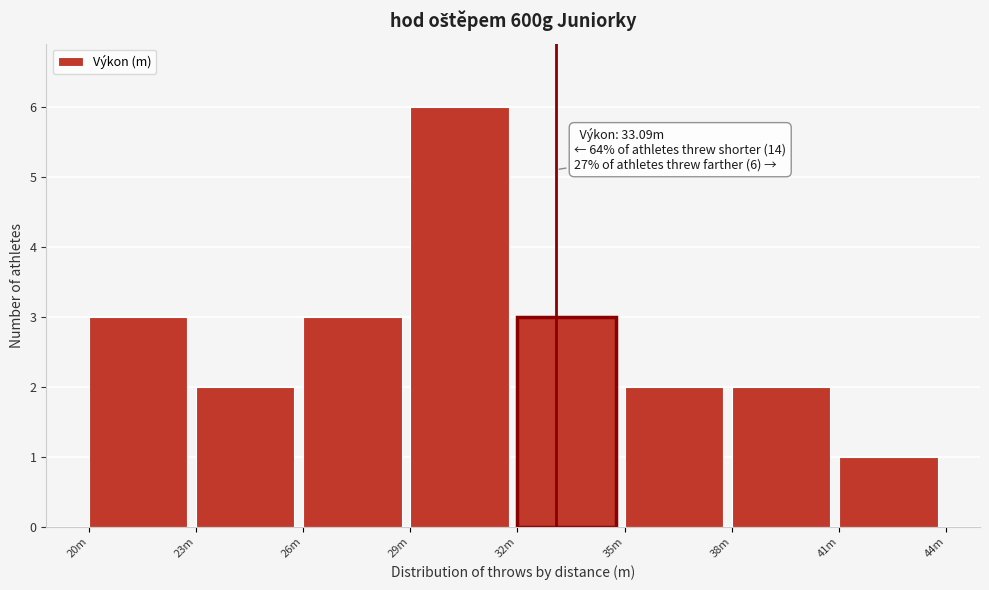

Reading right to left, list all the values displayed in this chart.

1	2	2	3	6	3	2	3